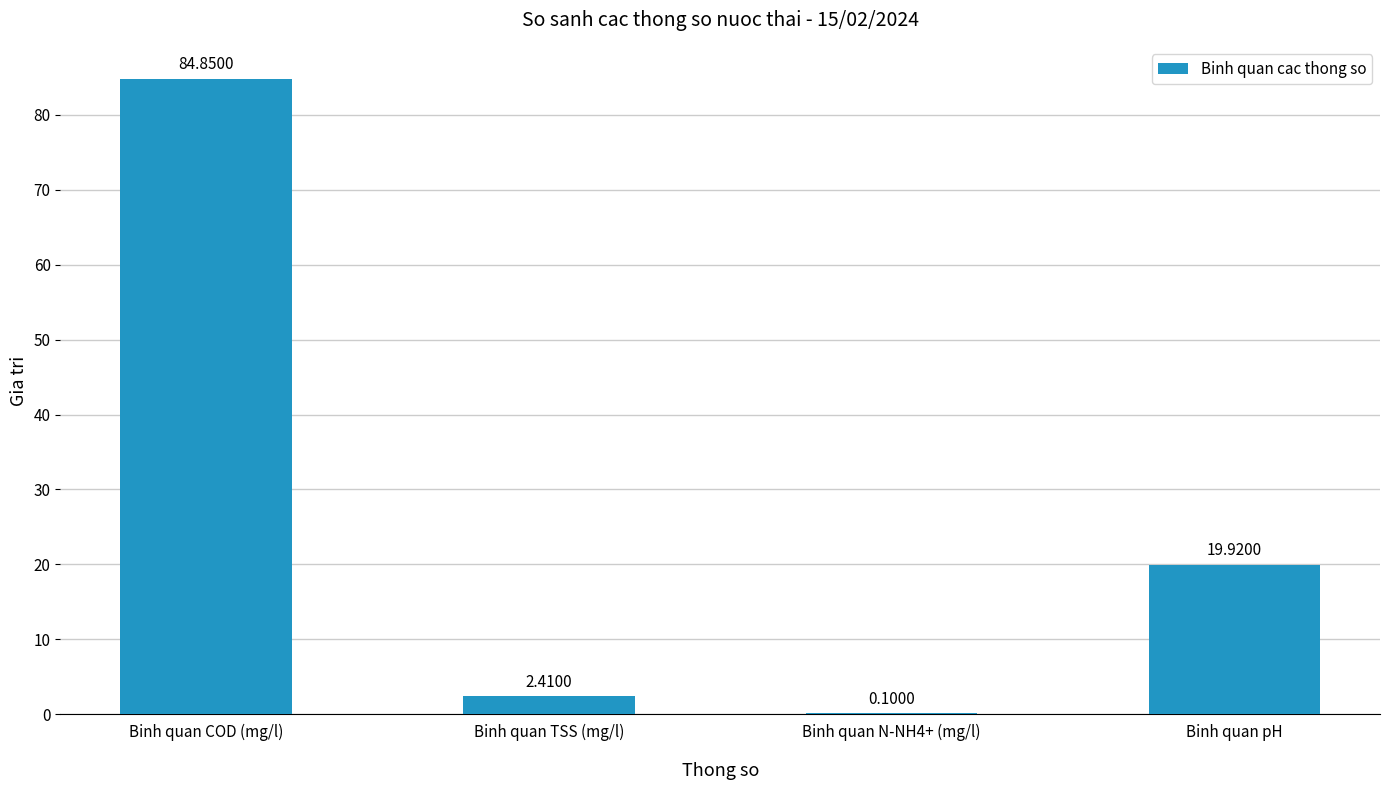

What value does the data have at Binh quan N-NH4+ (mg/l)?

0.1